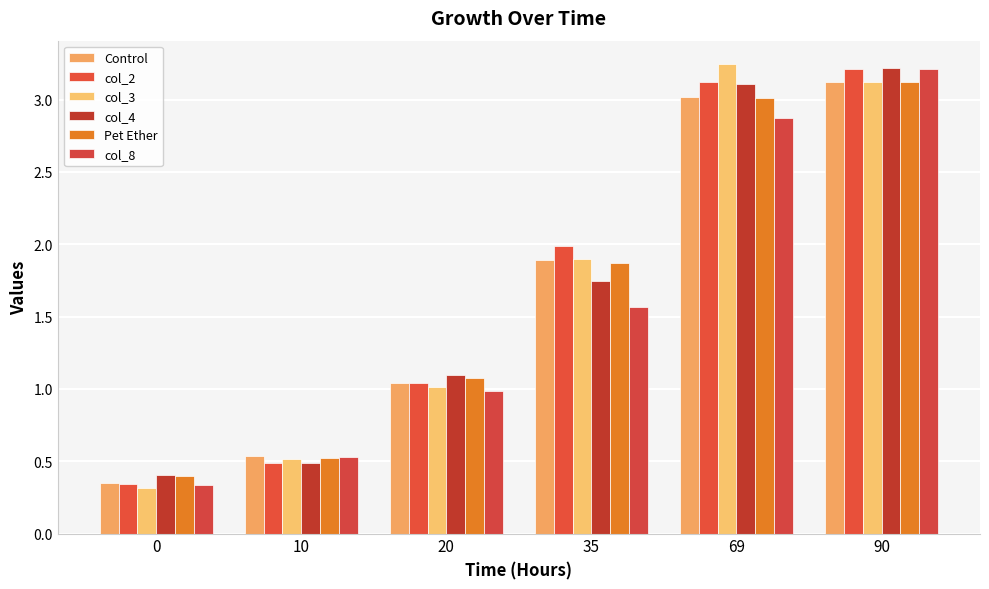

What is the smallest value displayed?

0.3